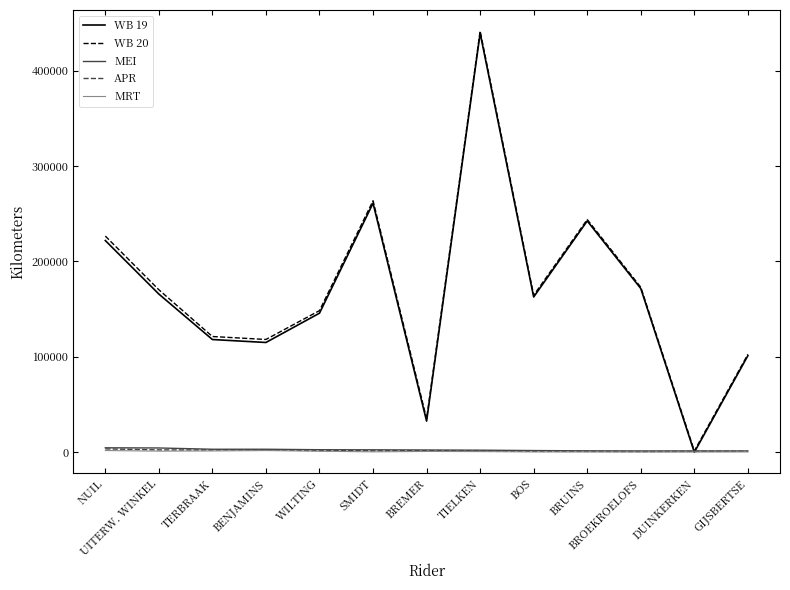

The value of WB 19 at DUINKERKEN is 0. True or false?

True